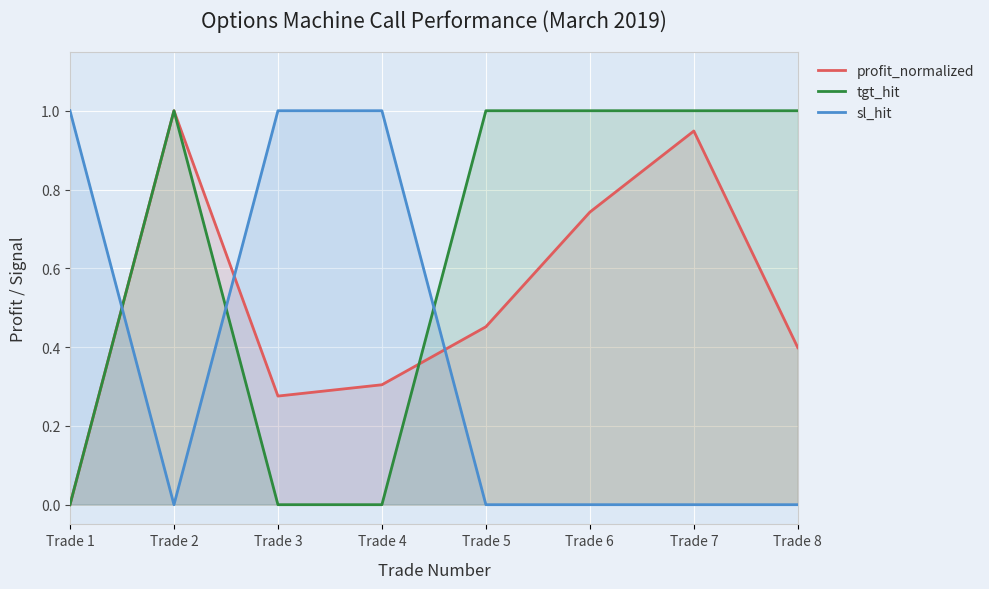

Is the value of sl_hit at Trade 4 greater than the value of profit_normalized at Trade 8?

Yes